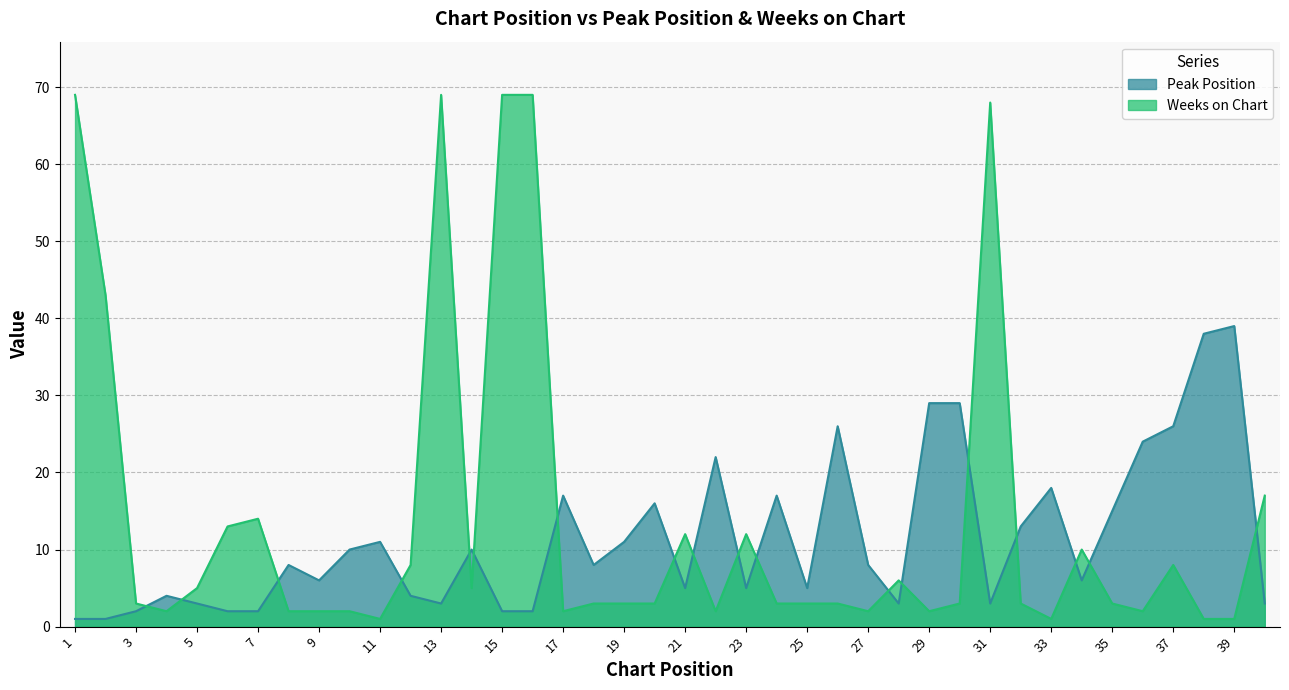

The Peak Position series shows 47 at 30. True or false?

False